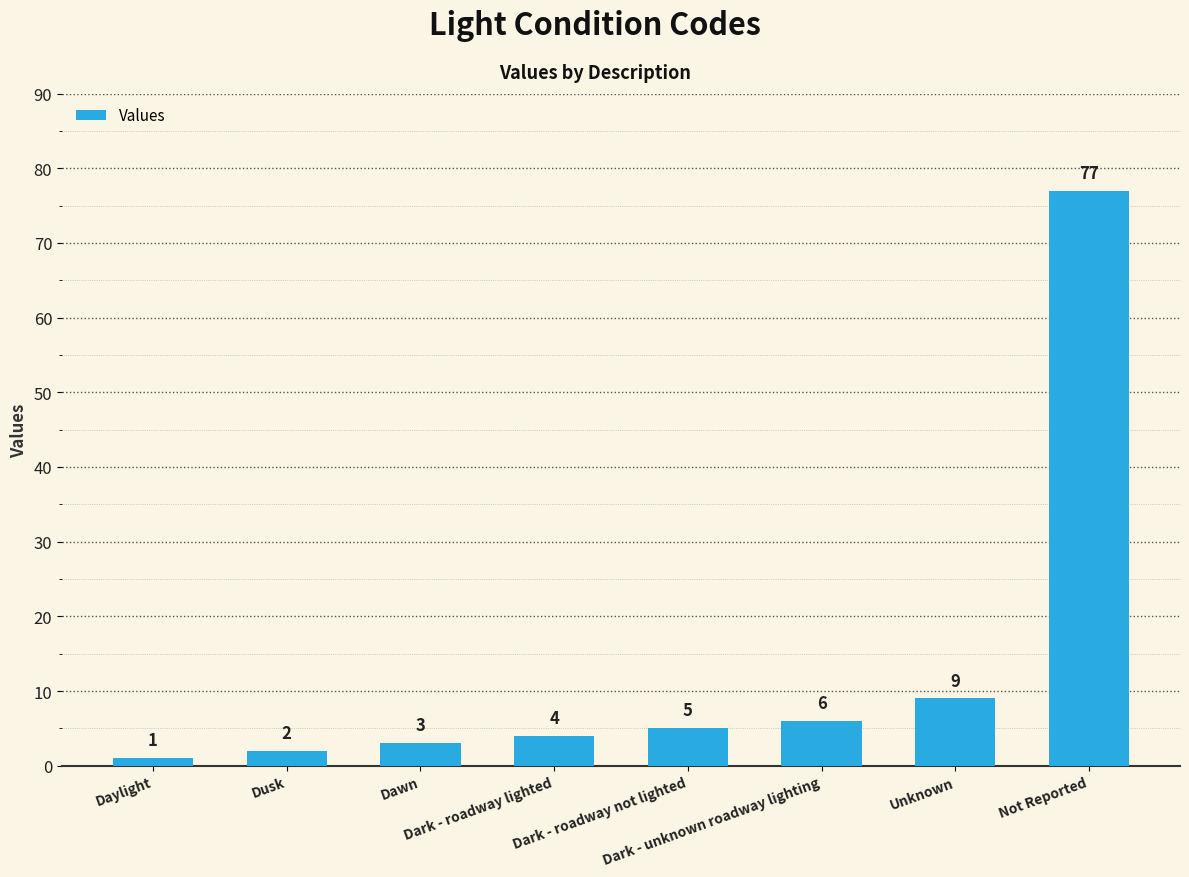

What is the value of the 6th bar from the left?

6